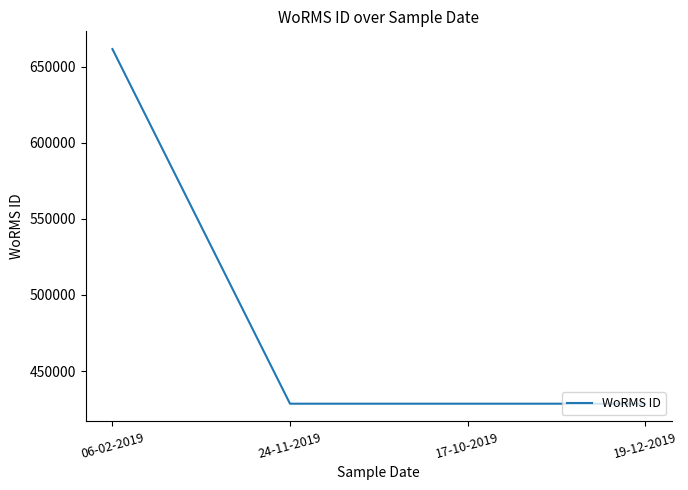

True or false: there are more than 2 points higher than both neighbors.

False